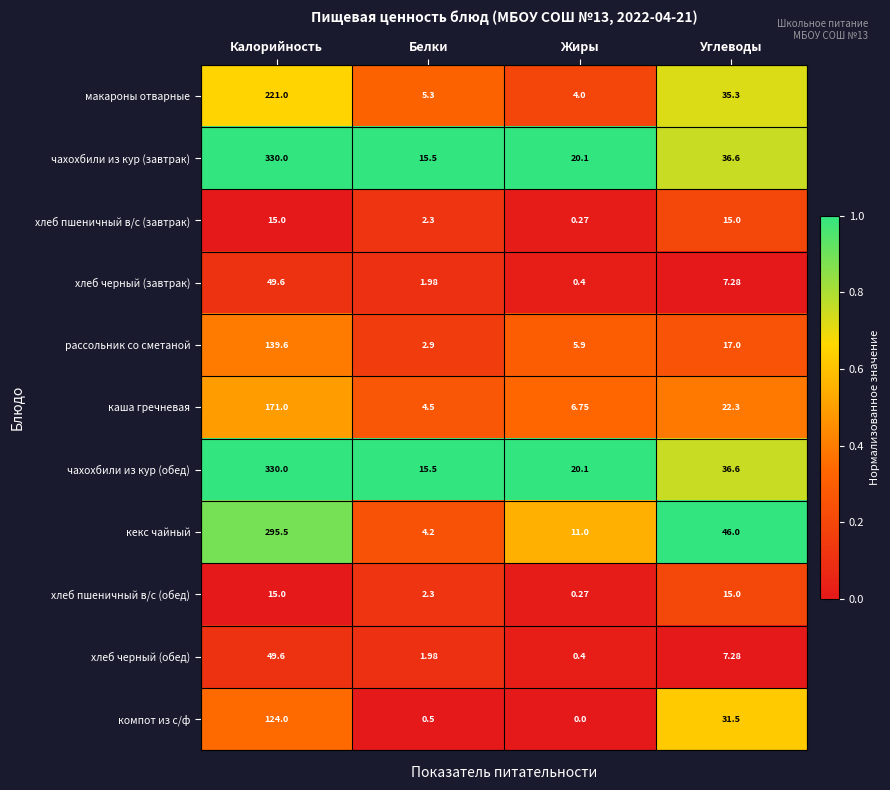

Is the value of чахохбили из кур (завтрак) at Белки greater than the value of кекс чайный at Белки?

Yes